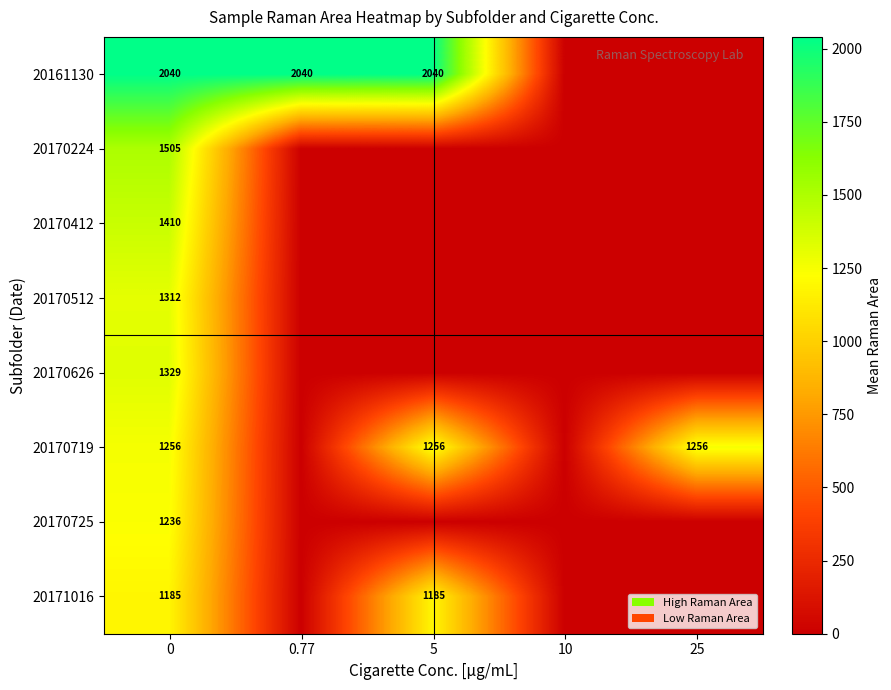

What is the spread (max minus min) of values at 0?

855